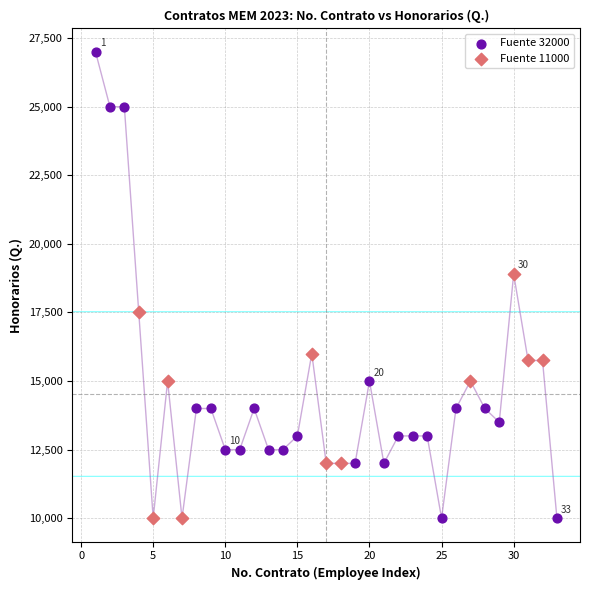

Which series contains the highest Y value?

Fuente 32000